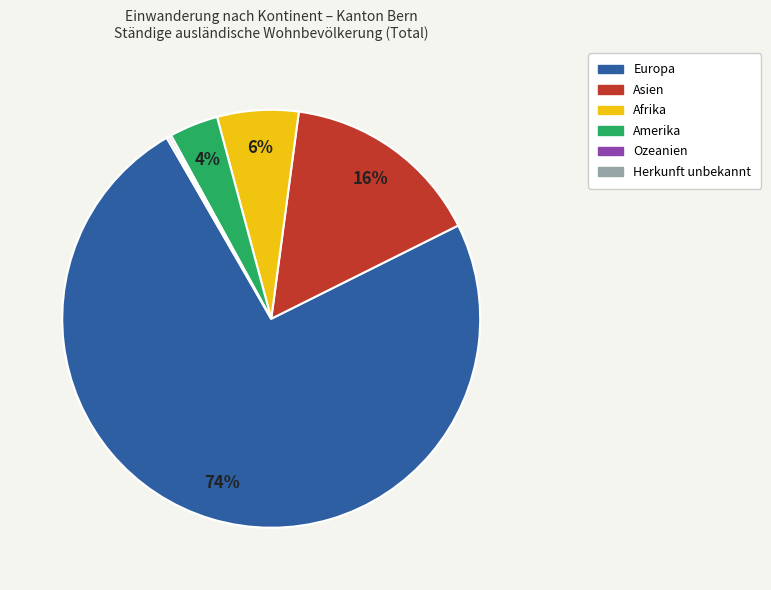

Which slice is the largest?

Europa